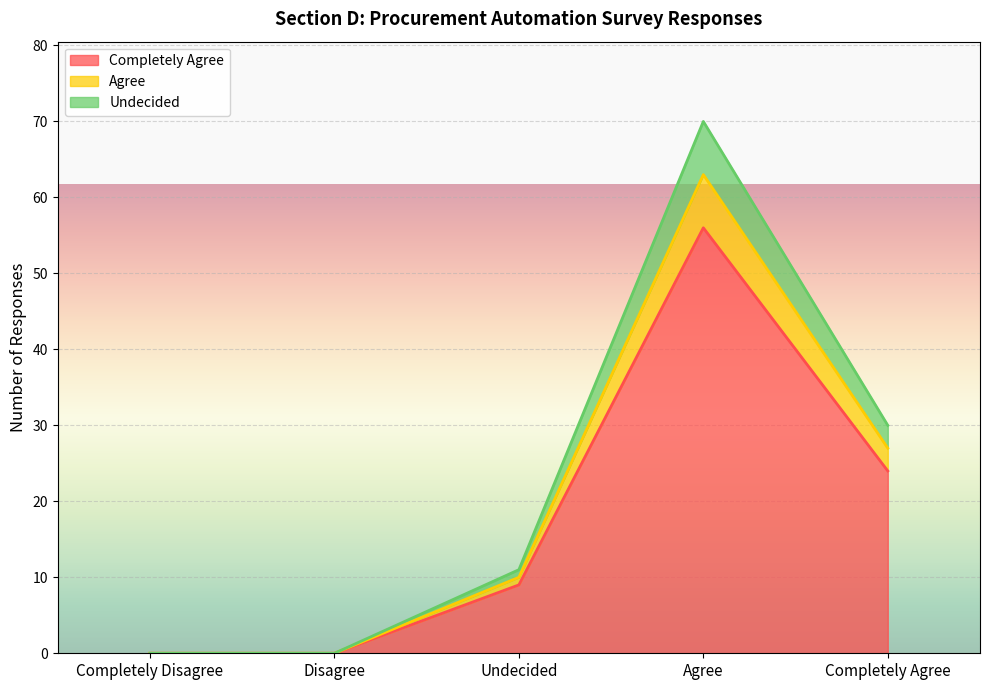

What is the difference between the highest and lowest values at Undecided?

2